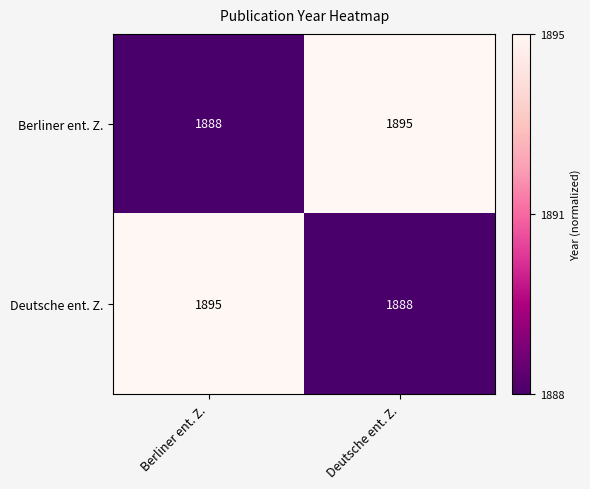

What is the difference between the Deutsche ent. Z. values at Berliner ent. Z. and Deutsche ent. Z.?

7